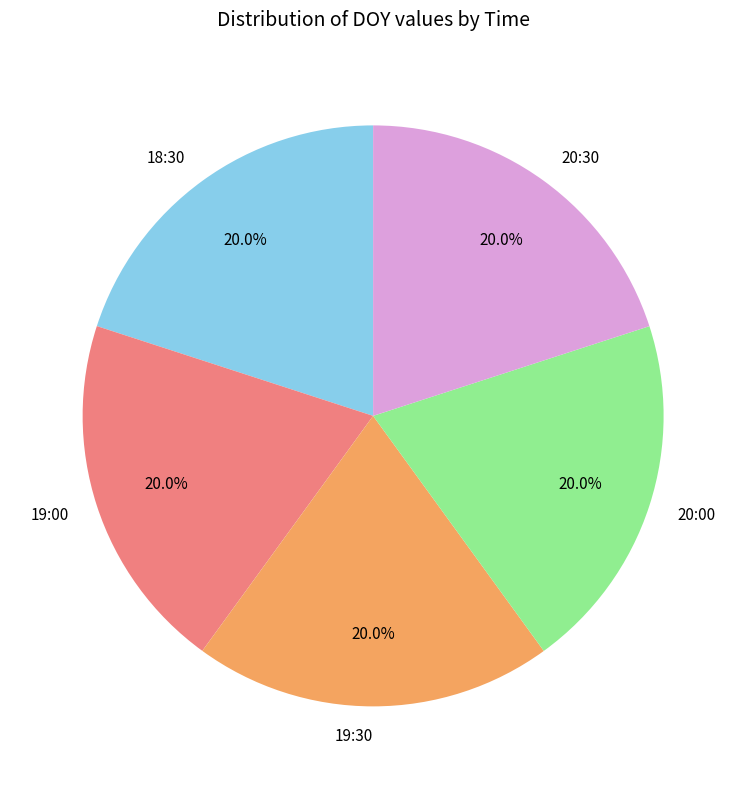

To the nearest percent, what is the combined percentage of 19:30 and 18:30?

40%